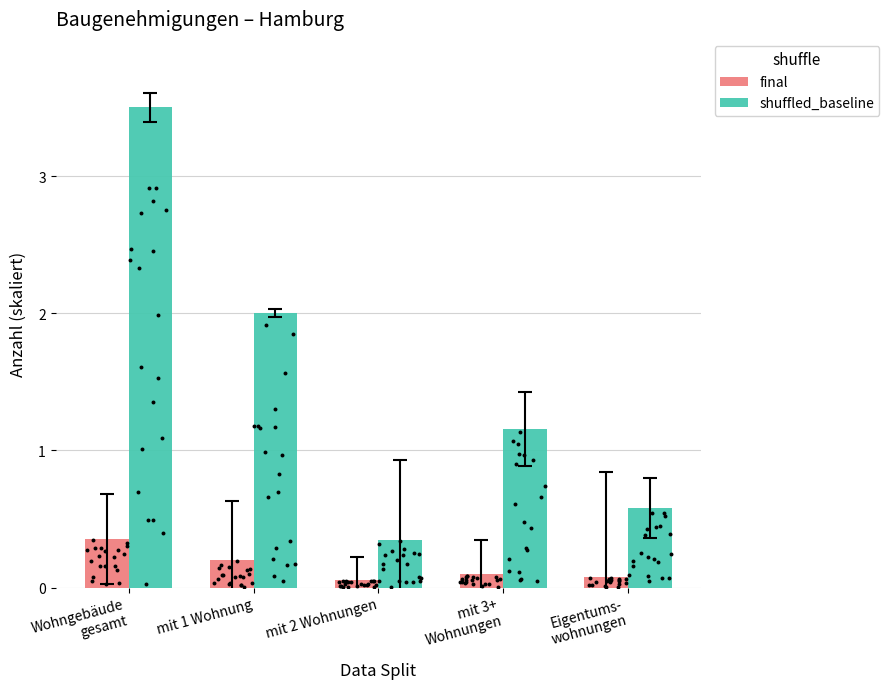

At which category is the sum across all series the highest?

Wohngebäude
gesamt